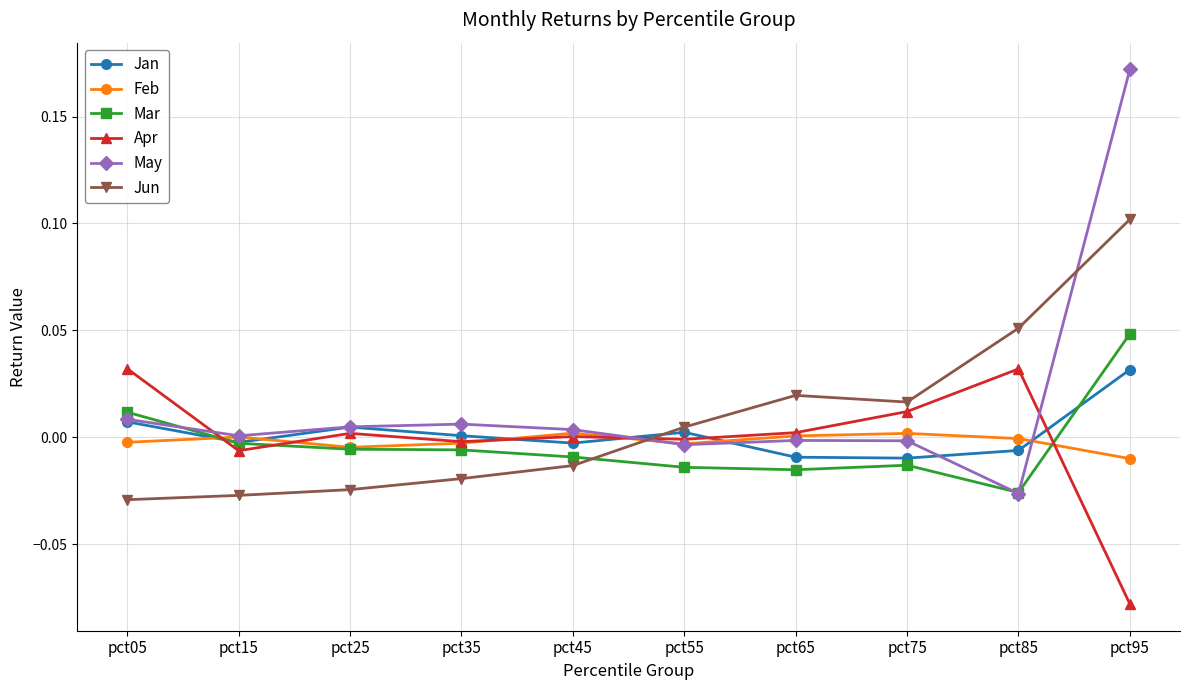

True or false: Jun and Feb cross at least once.

True